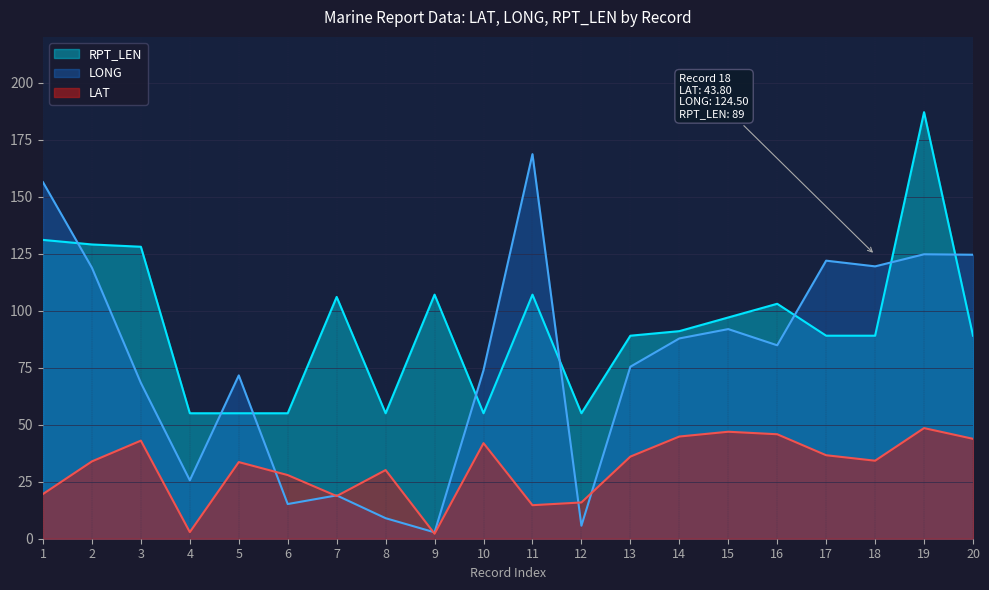

What is the value of the RPT_LEN point at the 8th from the left?

55.0